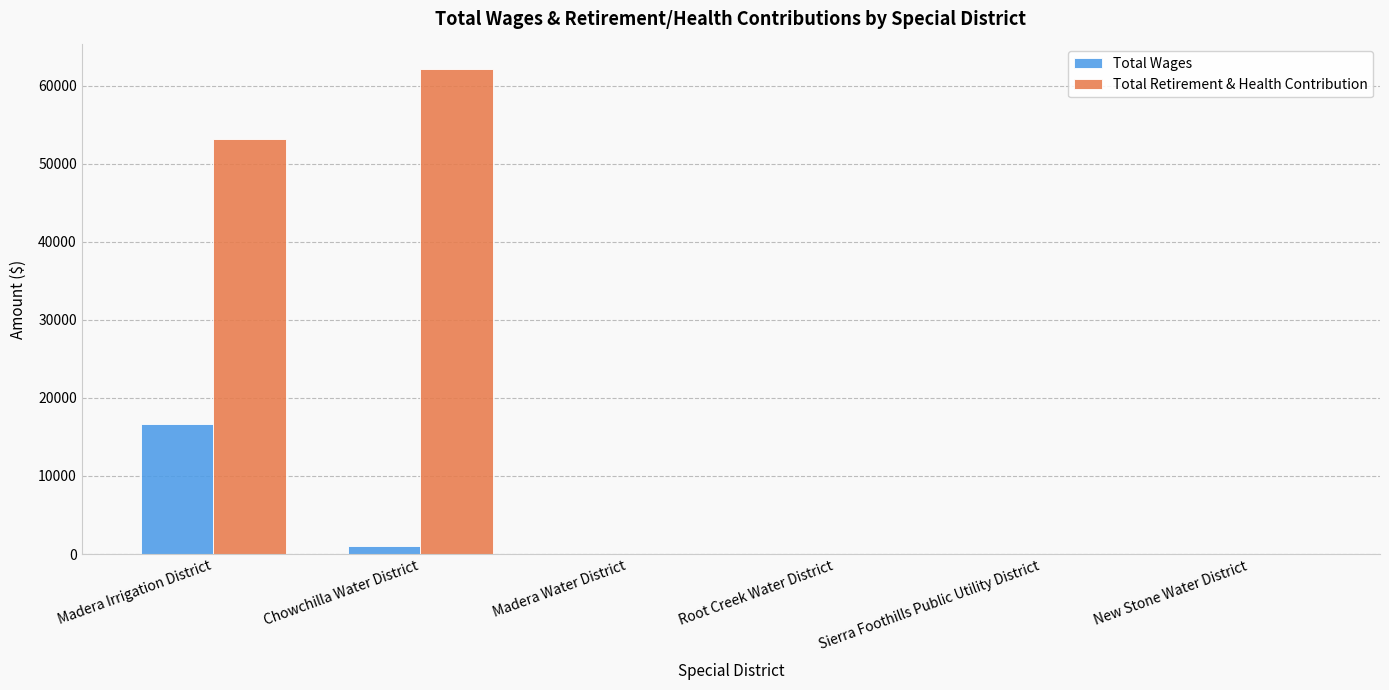

Reading left to right, list all the values displayed in this chart.

Total Wages: Madera Irrigation District=16595	Chowchilla Water District=1035	Madera Water District=0	Root Creek Water District=0	Sierra Foothills Public Utility District=0	New Stone Water District=0
Total Retirement & Health Contribution: Madera Irrigation District=53216	Chowchilla Water District=62152	Madera Water District=0	Root Creek Water District=0	Sierra Foothills Public Utility District=0	New Stone Water District=0